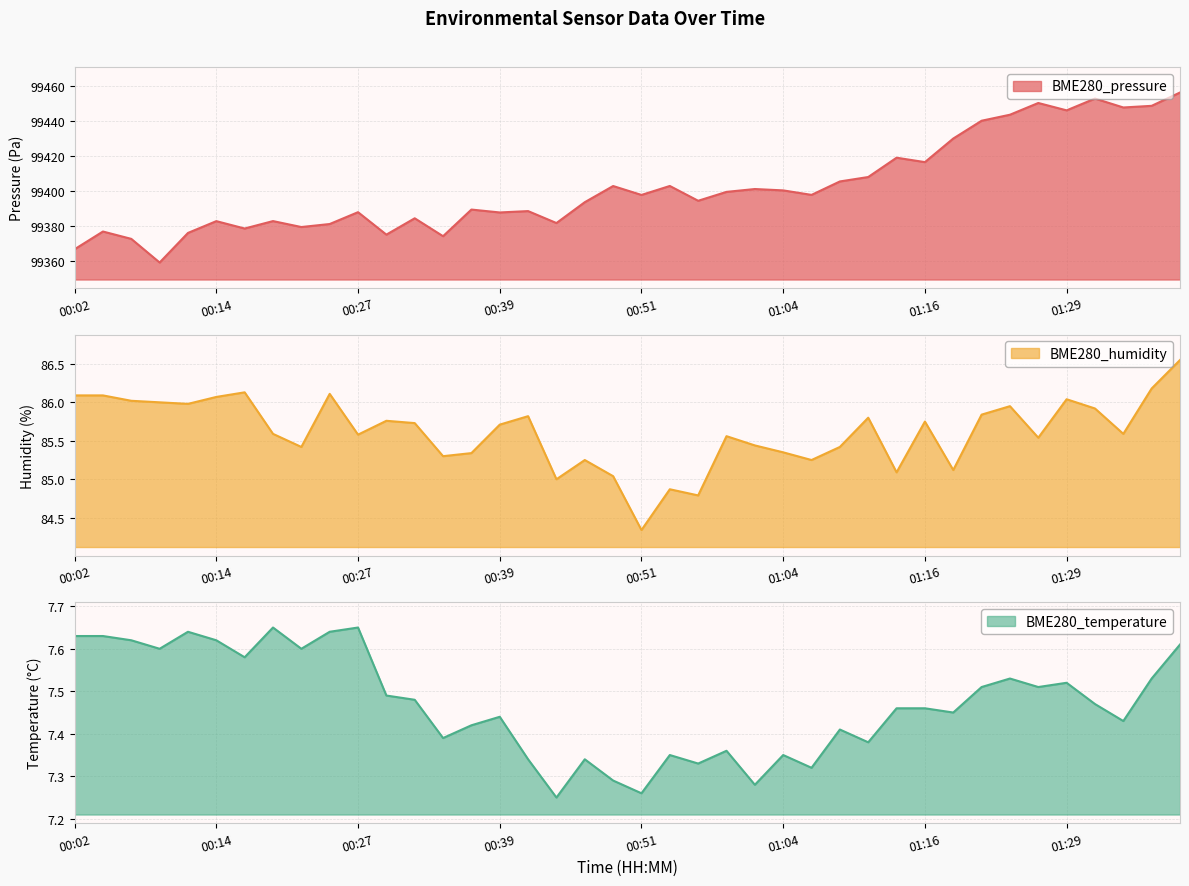

Which label corresponds to the largest value in the chart?

01:39